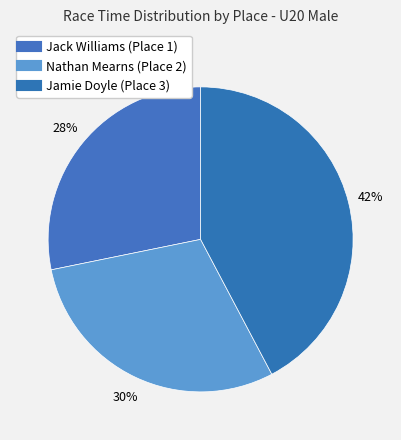

How many segments does this pie chart have?

3